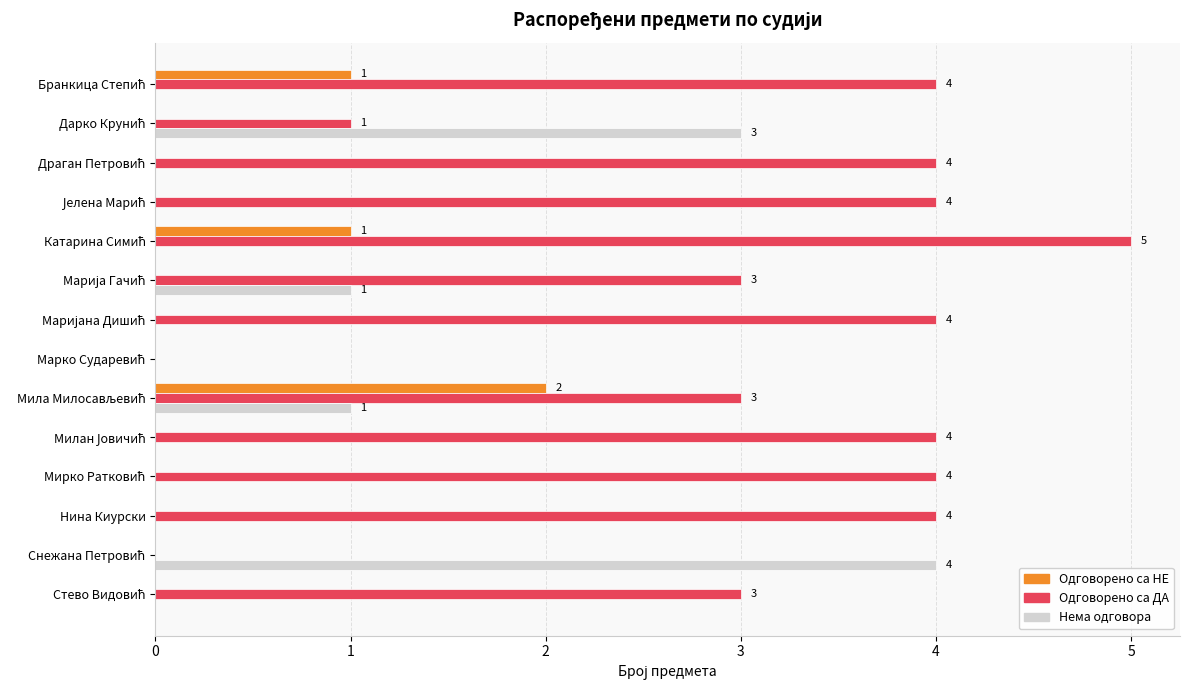

Which series has the largest total across all categories?

Одговорено са ДА